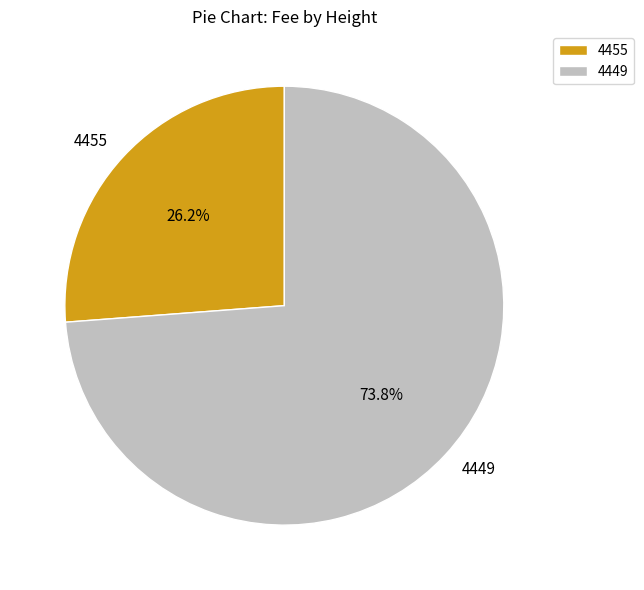

To the nearest percent, what is the difference between the 4455 and 4449 slice percentages?

48%